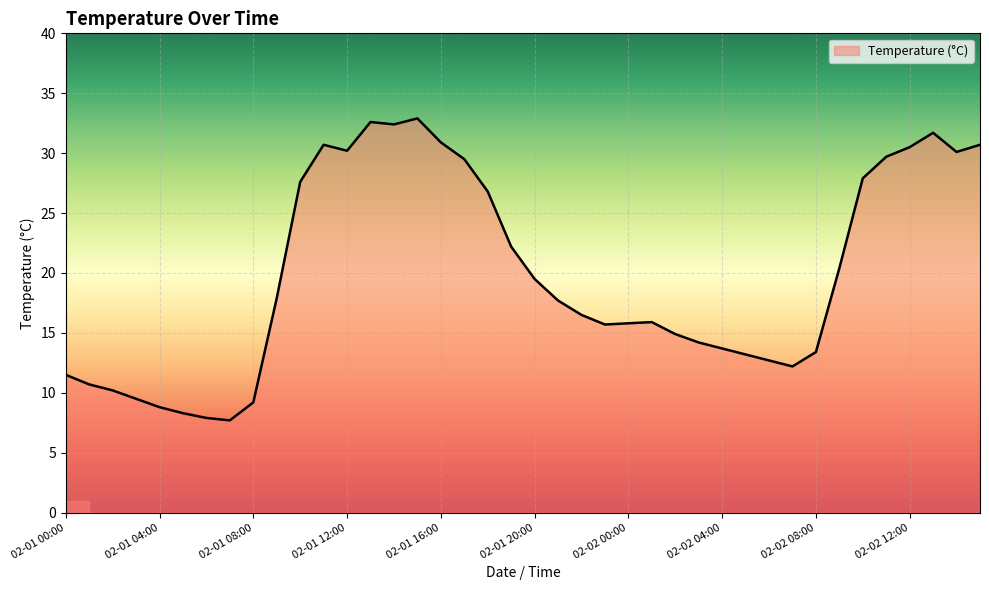

What is the minimum value shown in the chart?

7.7